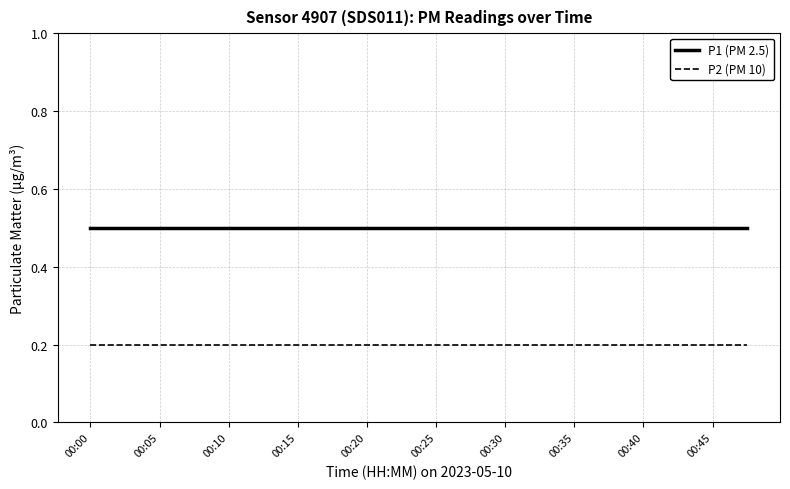

List the series in order of their overall mean, highest first.

P1 (PM 2.5), P2 (PM 10)